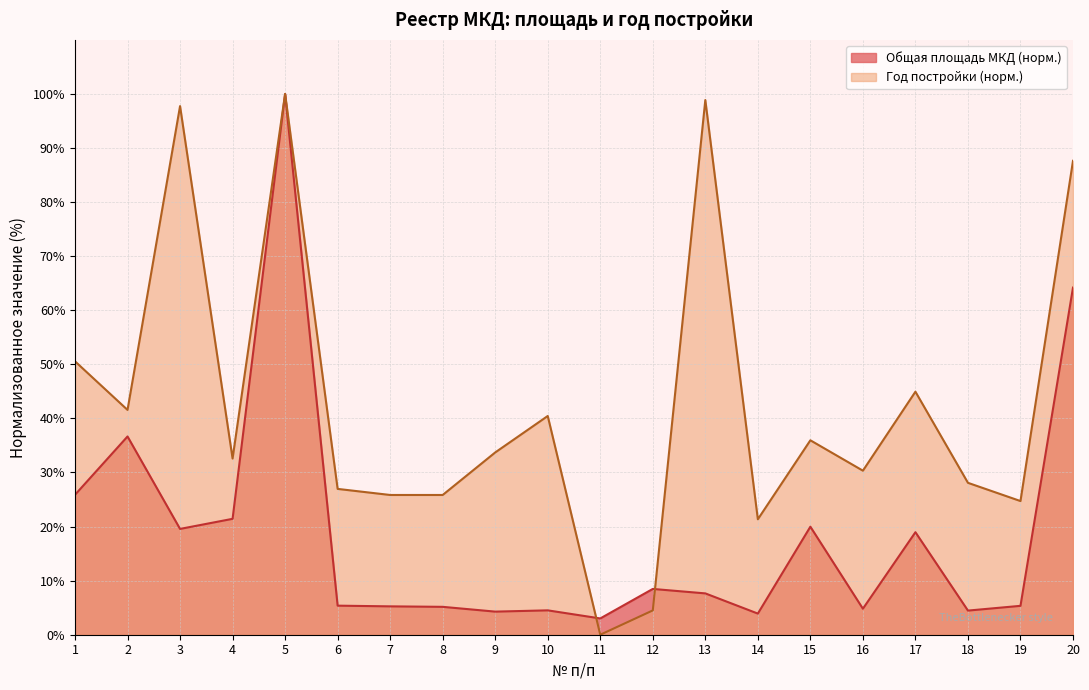

The value of Год постройки at 13 is 146.2. True or false?

False